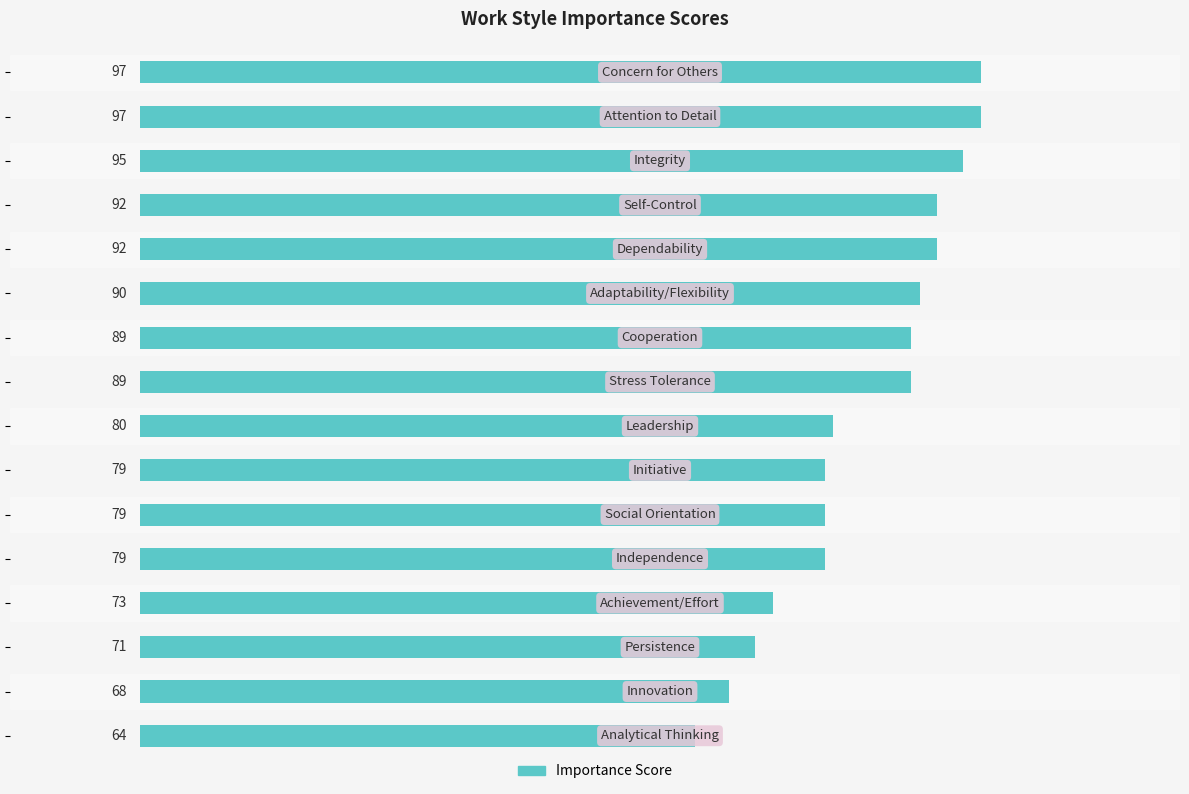

What is the value of the 8th bar from the top?

89